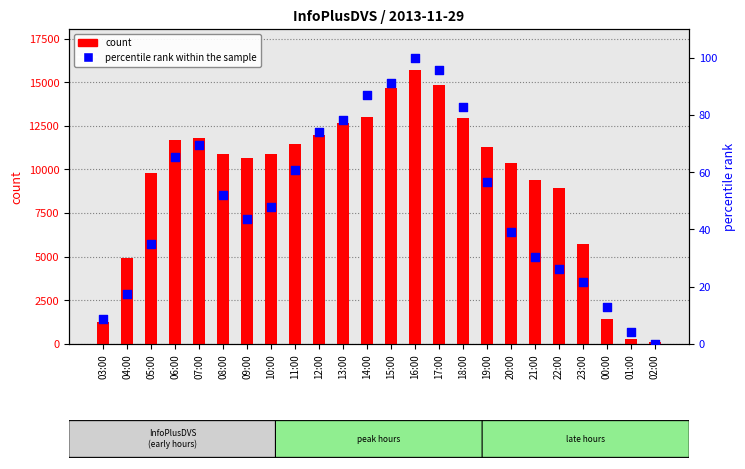

At which category is the sum across all series the highest?

16:00